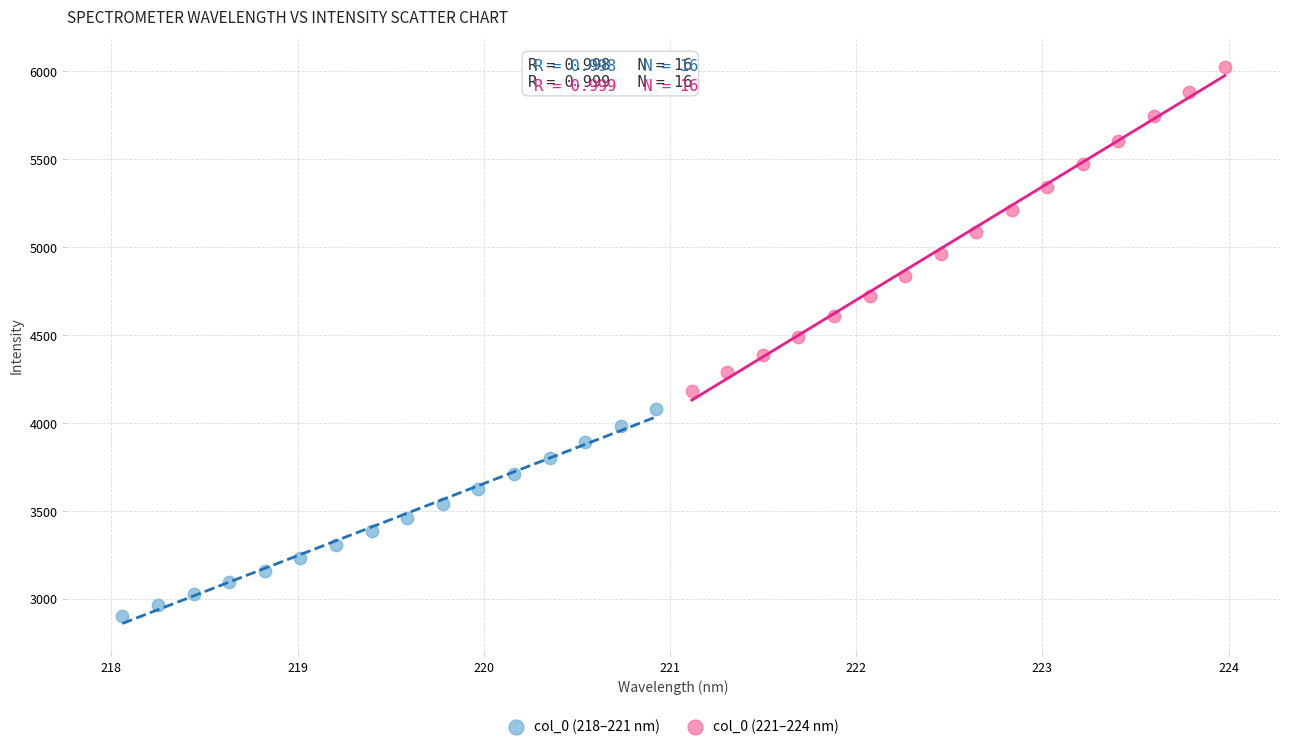

Which series reaches the minimum Y coordinate?

col_0 (218–221 nm)